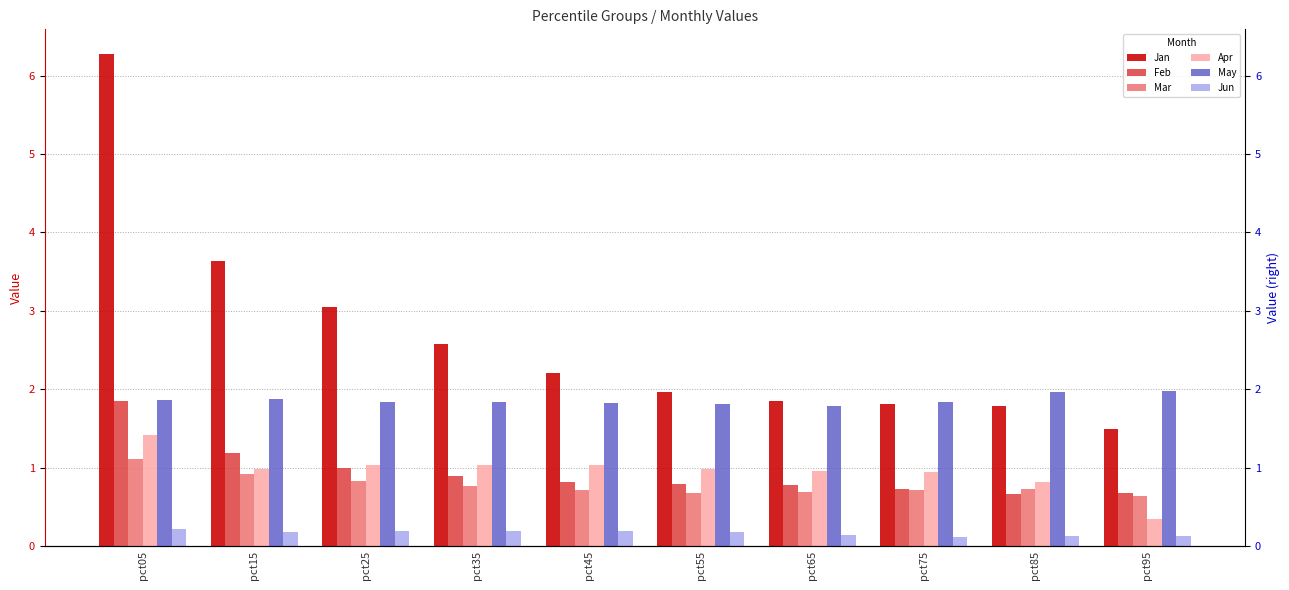

What is the maximum value for Jun?

0.2